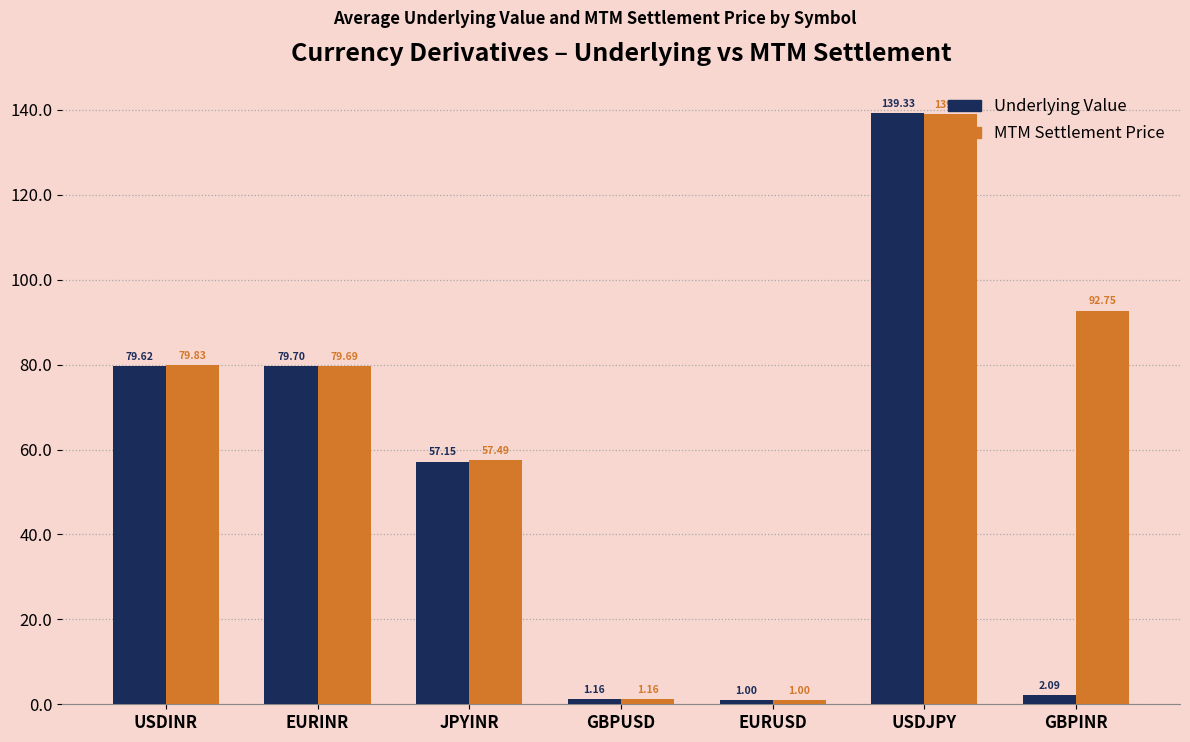

Is it true that Underlying Value equals 139.3 at USDJPY?

True